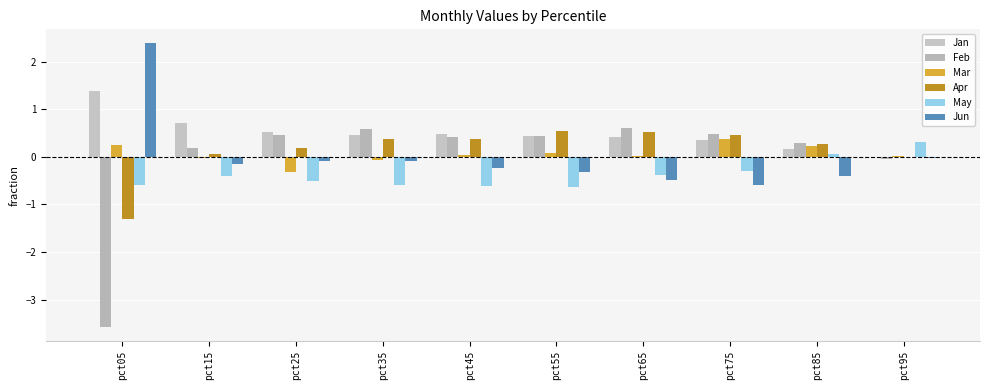

Reading left to right, list all the values displayed in this chart.

Jan: pct05=1.4	pct15=0.7	pct25=0.5	pct35=0.5	pct45=0.5	pct55=0.4	pct65=0.4	pct75=0.4	pct85=0.2	pct95=0.0
Feb: pct05=-3.6	pct15=0.2	pct25=0.5	pct35=0.6	pct45=0.4	pct55=0.4	pct65=0.6	pct75=0.5	pct85=0.3	pct95=-0.0
Mar: pct05=0.2	pct15=-0.0	pct25=-0.3	pct35=-0.1	pct45=0.0	pct55=0.1	pct65=0.0	pct75=0.4	pct85=0.2	pct95=0.0
Apr: pct05=-1.3	pct15=0.1	pct25=0.2	pct35=0.4	pct45=0.4	pct55=0.5	pct65=0.5	pct75=0.4	pct85=0.3	pct95=-0.0
May: pct05=-0.6	pct15=-0.4	pct25=-0.5	pct35=-0.6	pct45=-0.6	pct55=-0.6	pct65=-0.4	pct75=-0.3	pct85=0.1	pct95=0.3
Jun: pct05=2.4	pct15=-0.1	pct25=-0.1	pct35=-0.1	pct45=-0.2	pct55=-0.3	pct65=-0.5	pct75=-0.6	pct85=-0.4	pct95=-0.0